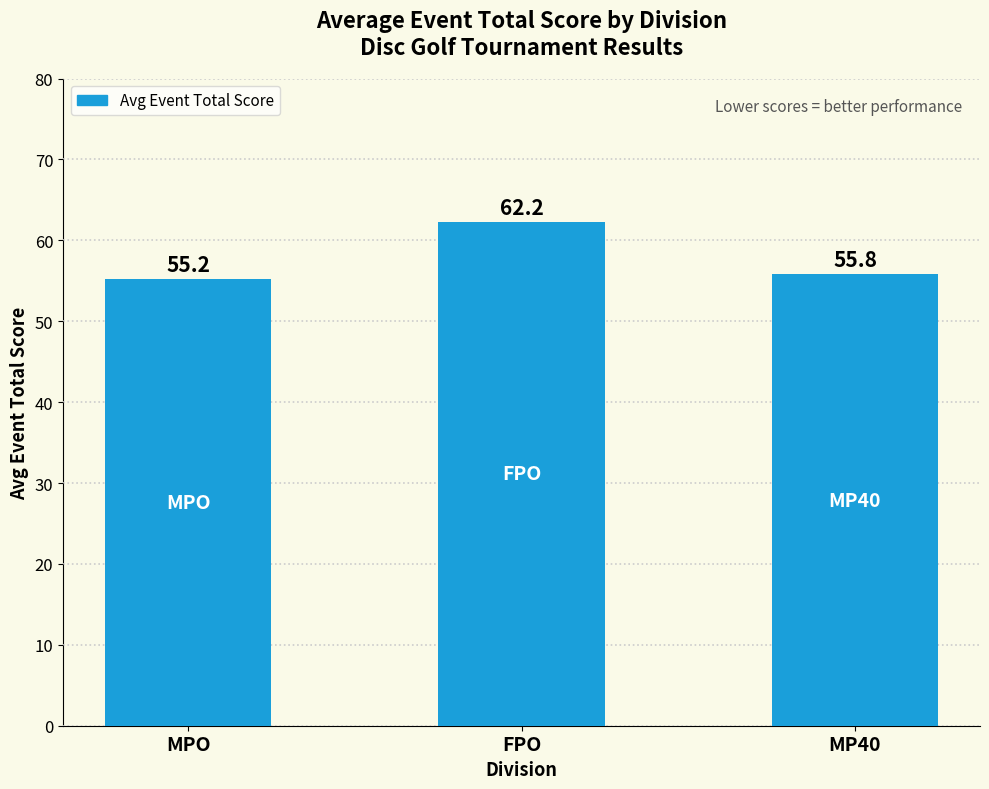

Is it true that the value at FPO is 107.5?

False